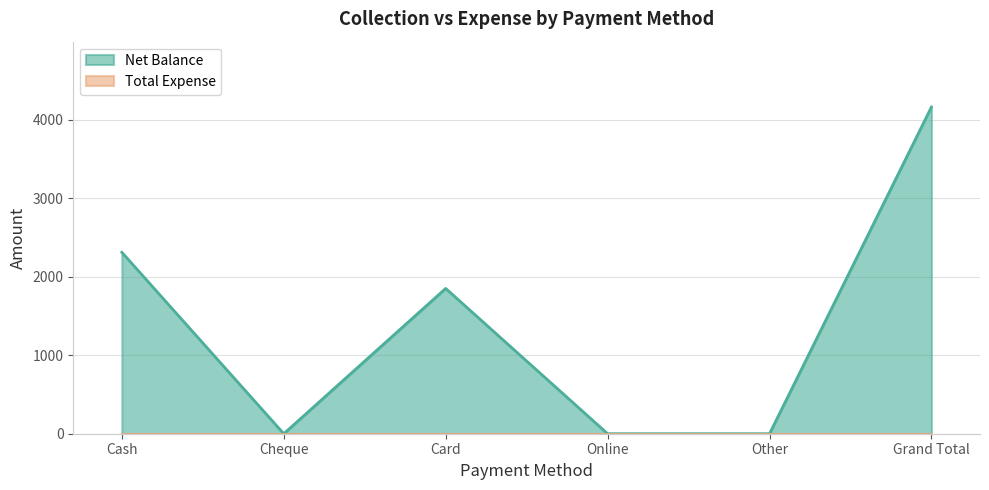

Count the values in the range 0 to 2310.

5